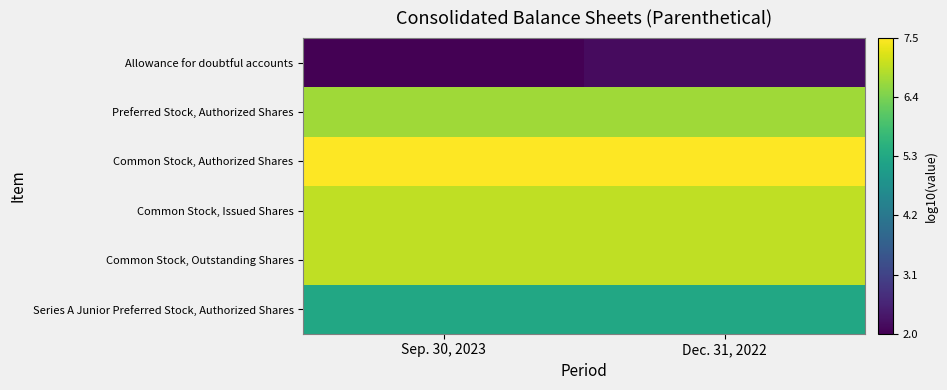

At which category is the sum across all series the highest?

Dec. 31, 2022